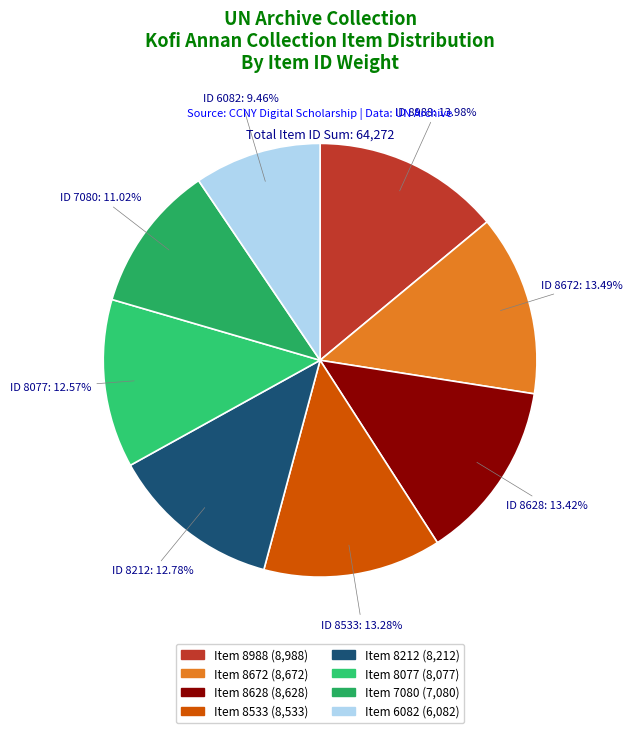

Count the number of slices in the pie.

8